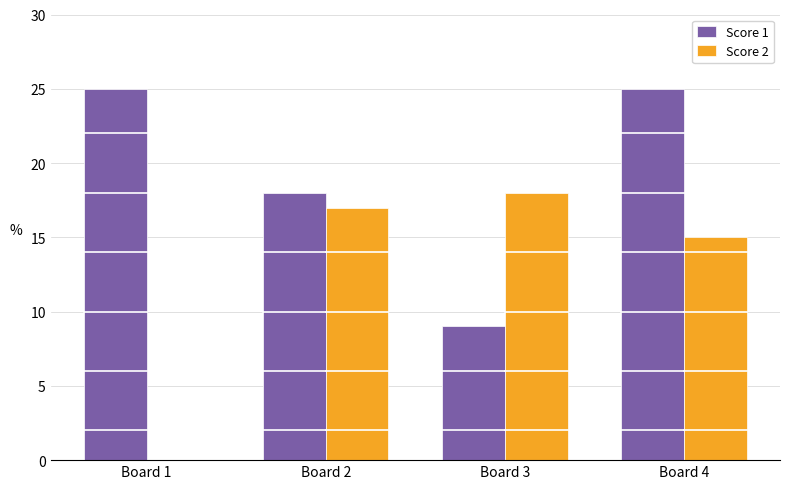

Which series has the largest total across all categories?

Score 1